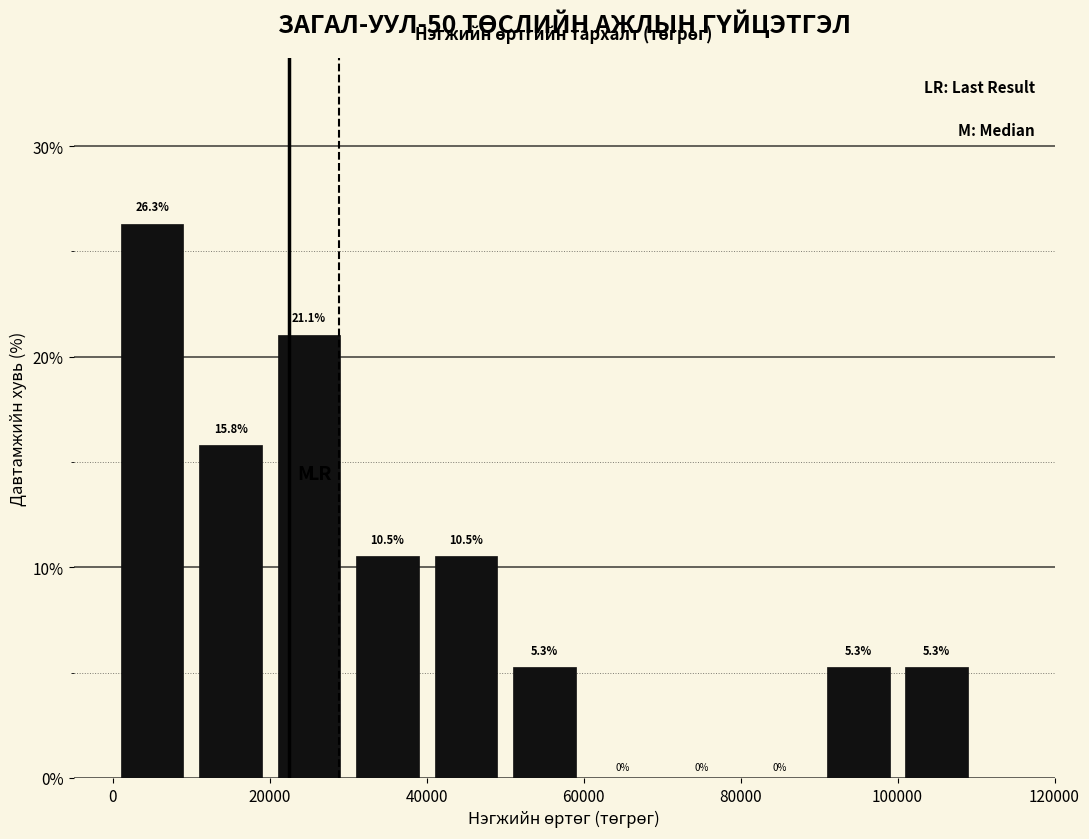

Over which range of the x-axis is the bar tallest?

0 to 10000